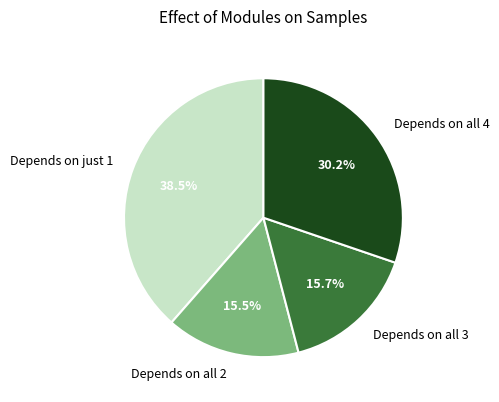

How many segments does this pie chart have?

4